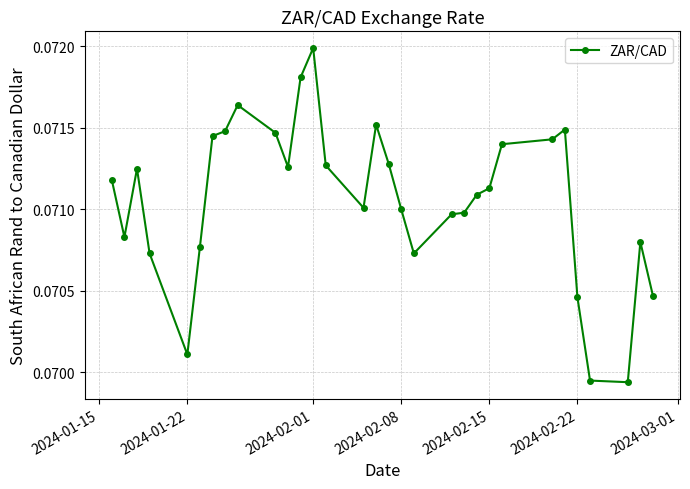

What is the sum of all values?

2.2